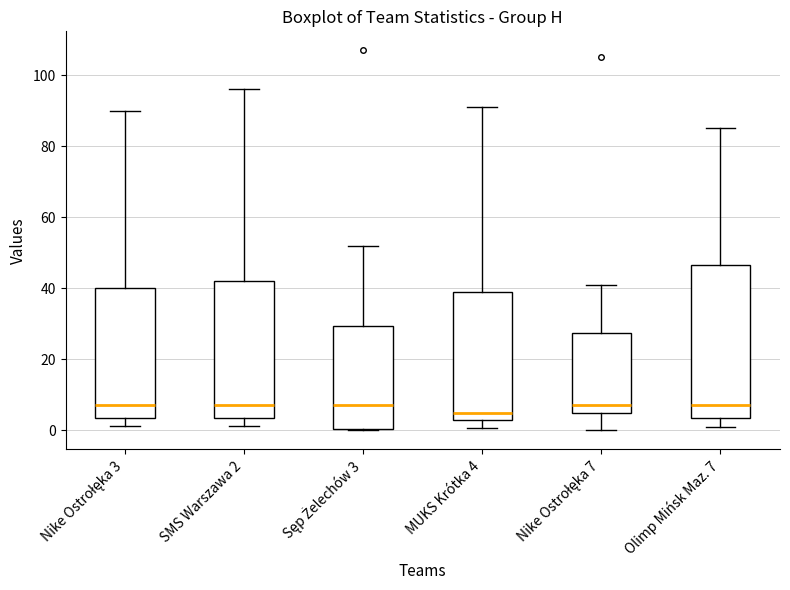

Reading left to right, read every box against the y-axis: the position of its median line, the range the box covers, and the ends of its whiskers. The values are not printed on the chart, so give them approximately, as read against the axis.

Nike Ostrołęka 3: median 8, box 4 to 40, whiskers 2 to 90
SMS Warszawa 2: median 8, box 4 to 42, whiskers 2 to 96
Sęp Żelechów 3: median 8, box 0 to 30, whiskers 0 to 52
MUKS Krótka 4: median 6, box 4 to 40, whiskers 0 to 92
Nike Ostrołęka 7: median 8, box 4 to 28, whiskers 0 to 42
Olimp Mińsk Maz. 7: median 8, box 4 to 46, whiskers 2 to 86